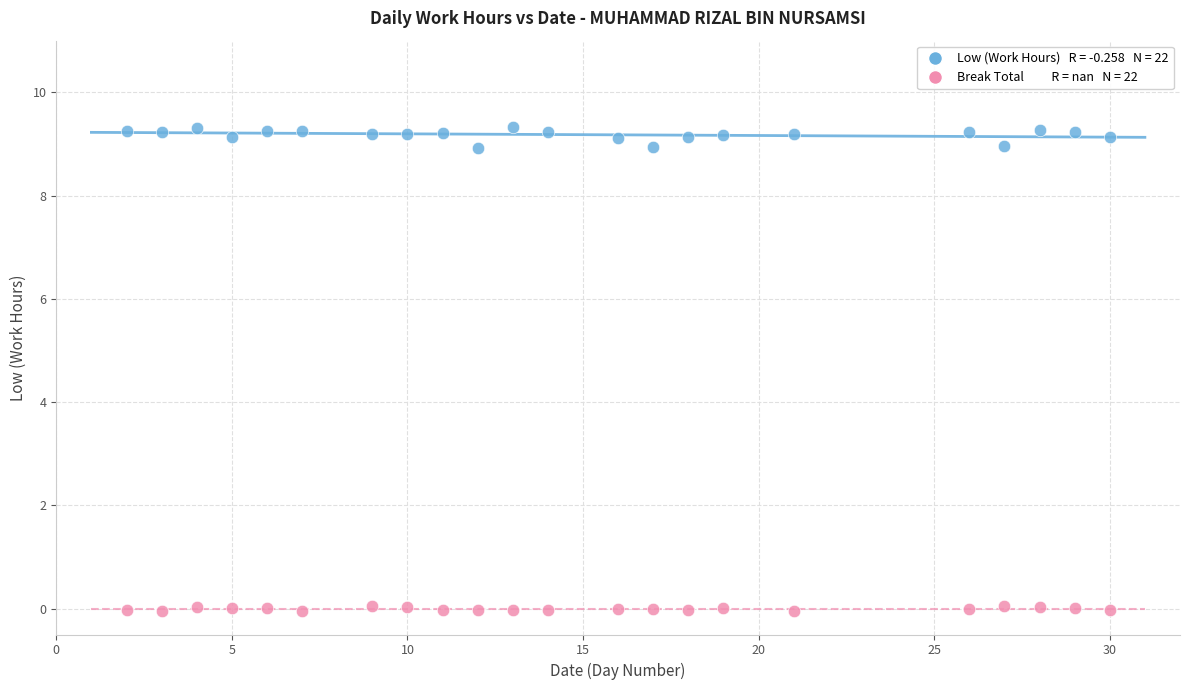

Across all data points, what is the range of Y values (max minus min)?

9.4